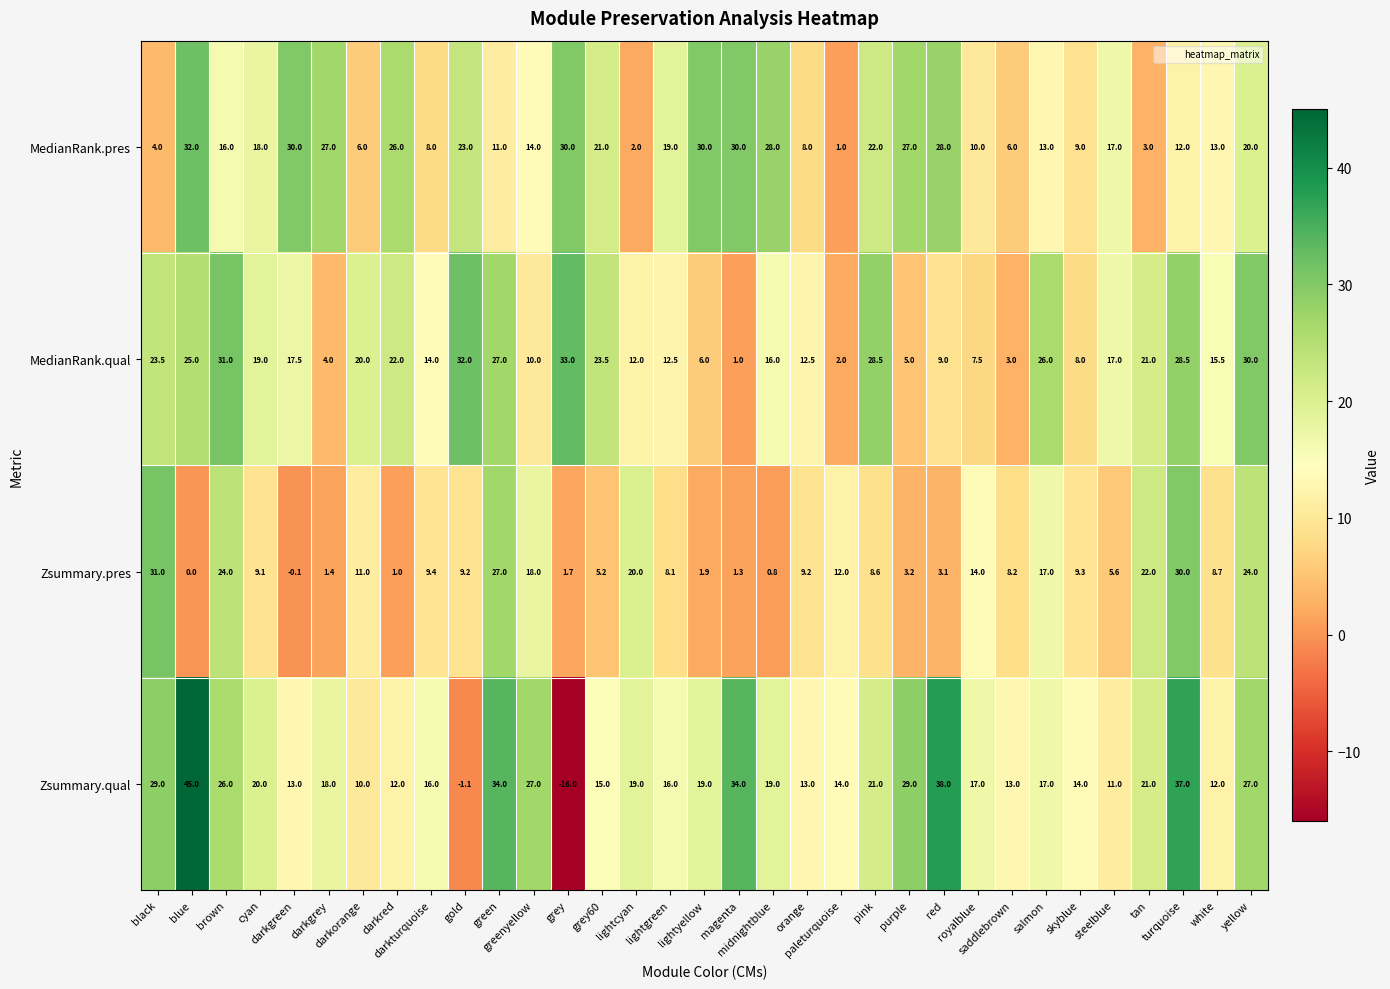

How many values in Zsummary.qual are below zero?

2